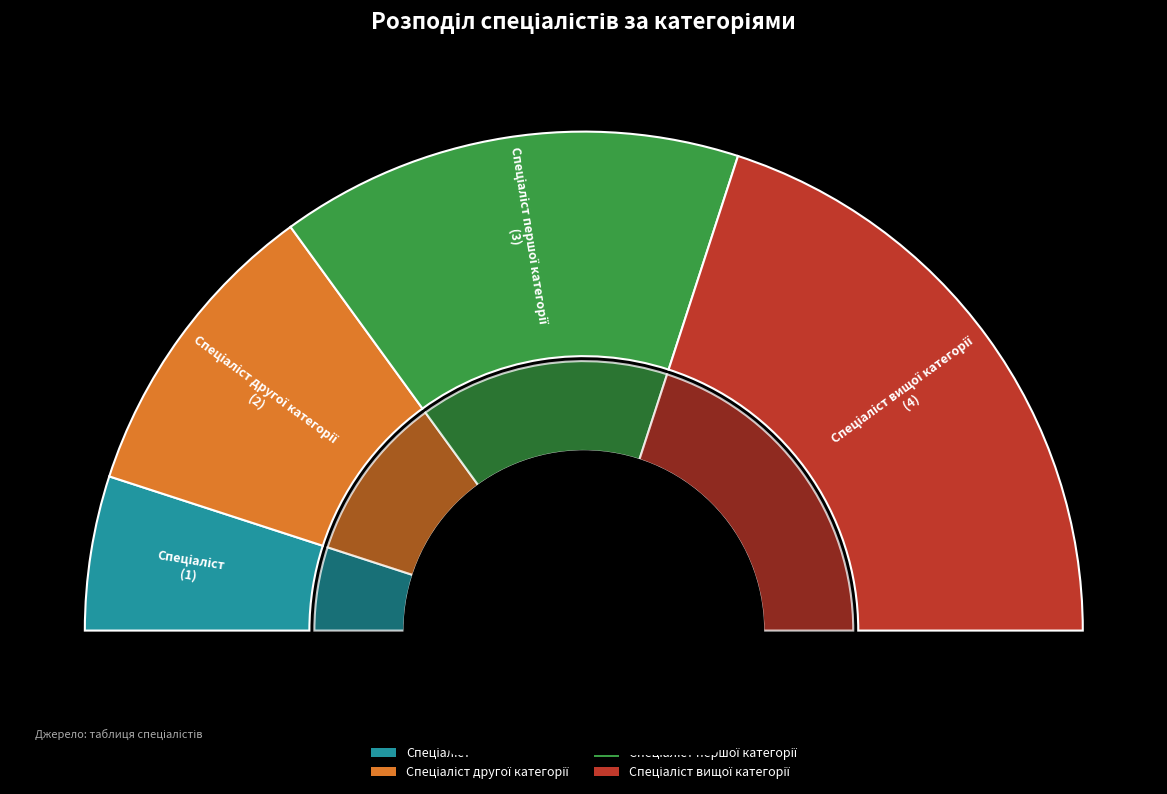

To the nearest percent, what is the difference between the largest and smallest slice percentages?

30%